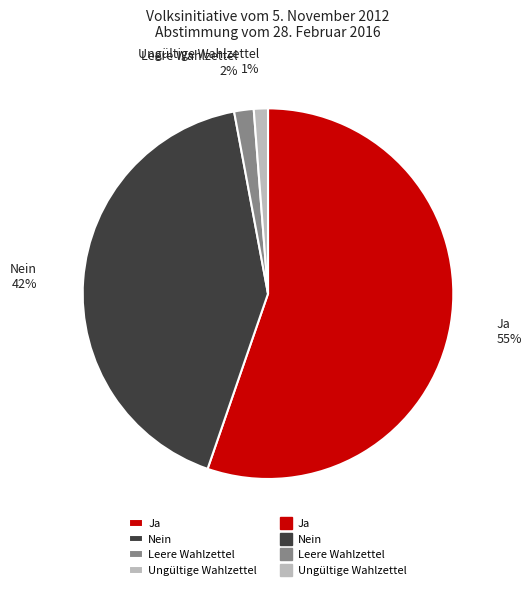

To the nearest percent, what portion does Ungültige Wahlzettel represent?

1%